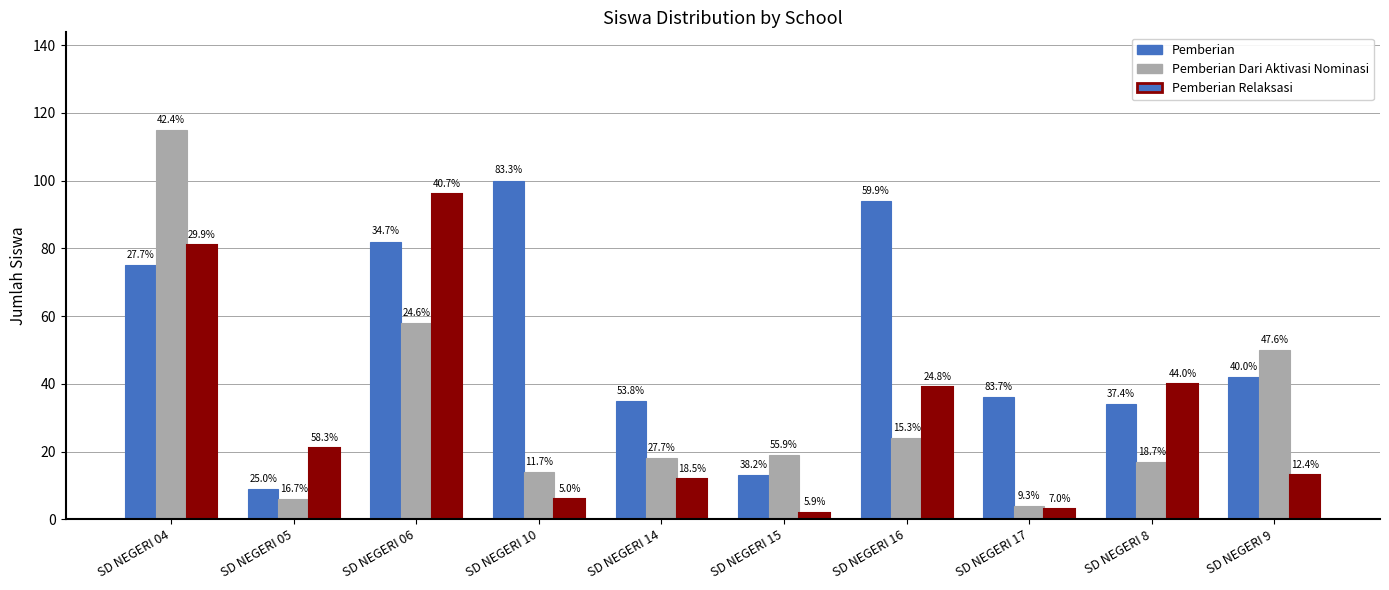

At which label is Pemberian Relaksasi closest to 49?

SD NEGERI 8